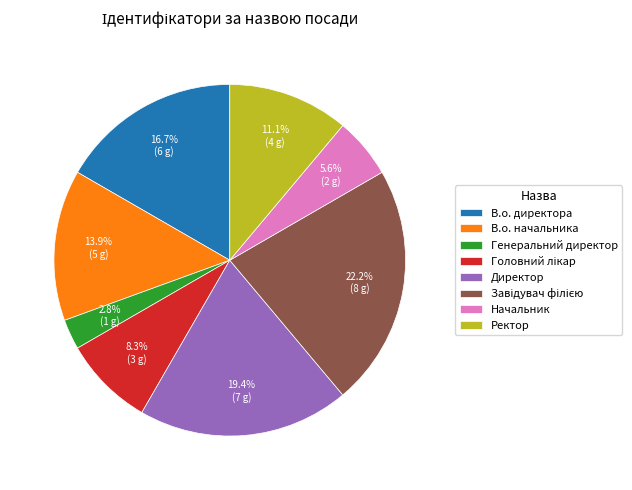

Count the number of slices in the pie.

8